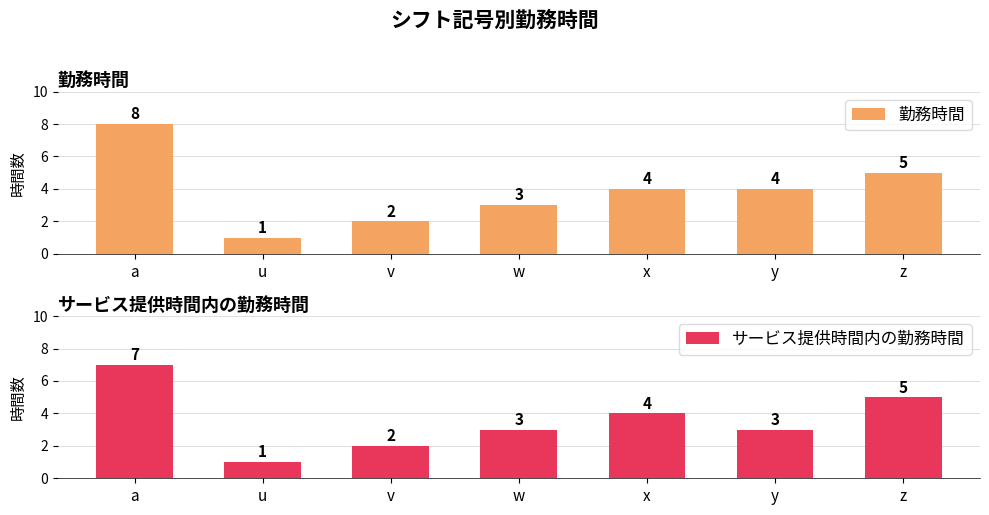

Reading left to right, extract all data points from this chart.

勤務時間: a=8	u=1	v=2	w=3	x=4	y=4	z=5
サービス提供時間内の勤務時間: a=7	u=1	v=2	w=3	x=4	y=3	z=5